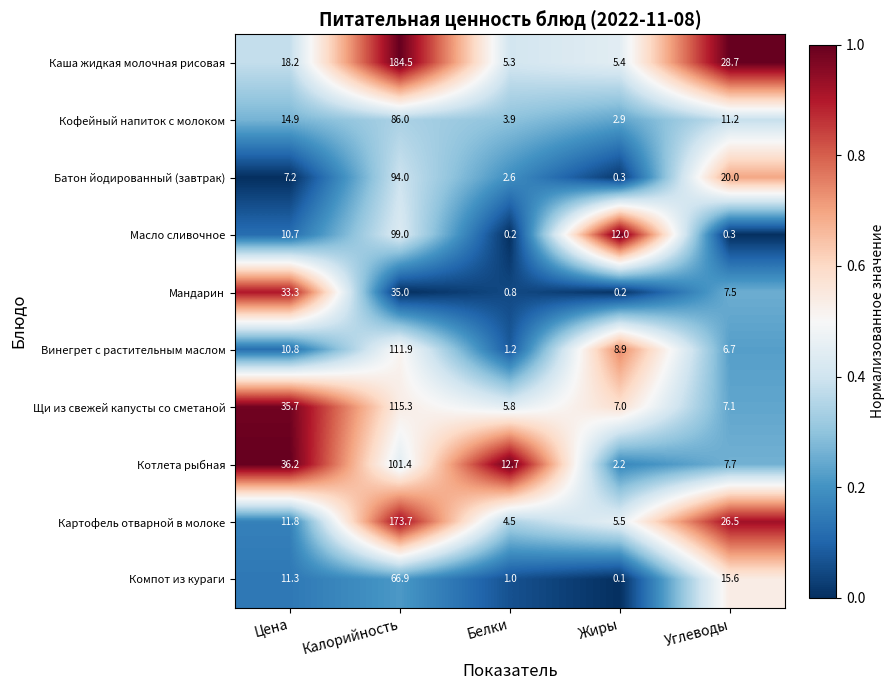

Where does the Мандарин series first go above 7?

Цена